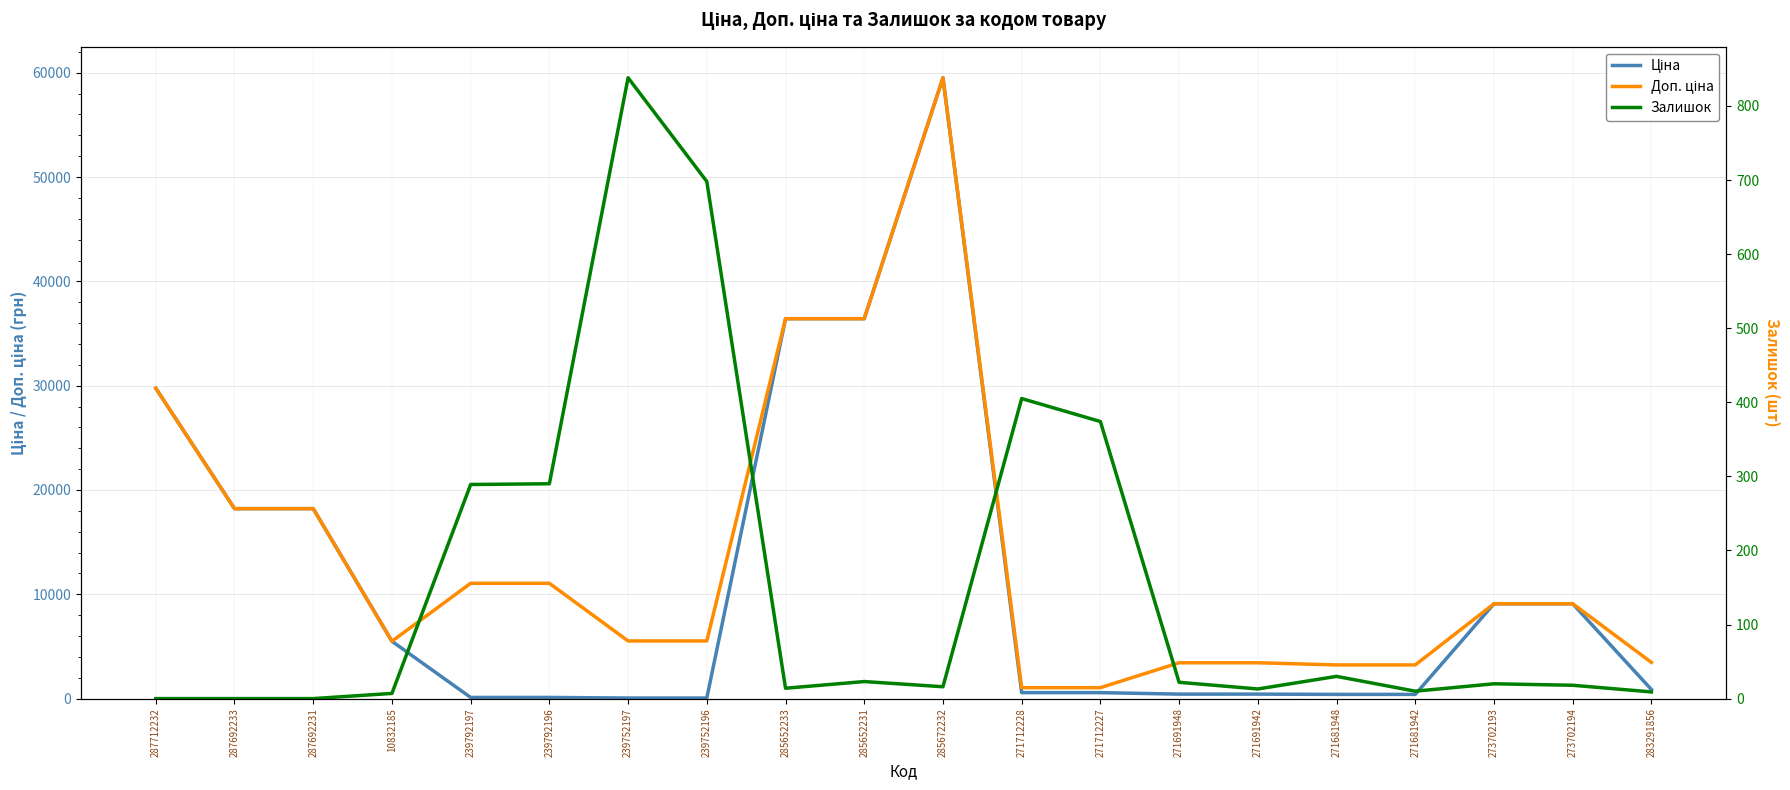

At which category is the sum across all series the highest?

285672232